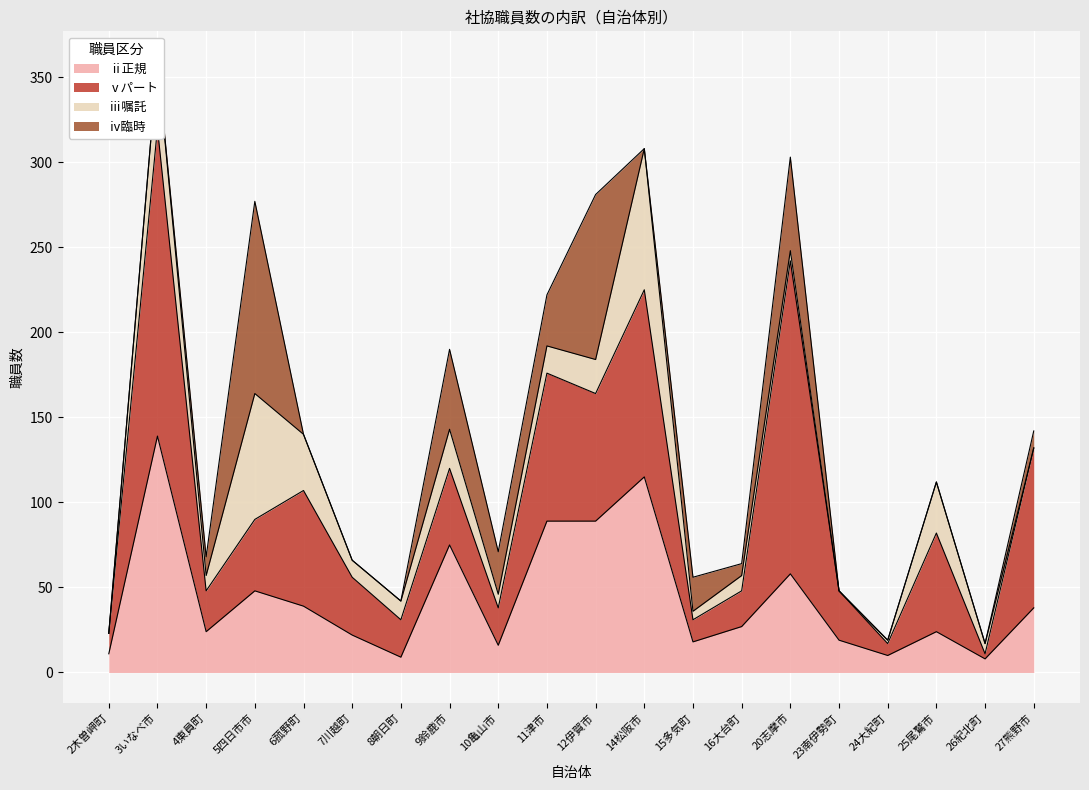

What is the difference between the second highest and second lowest values in the ⅲ嘱託 series?

74